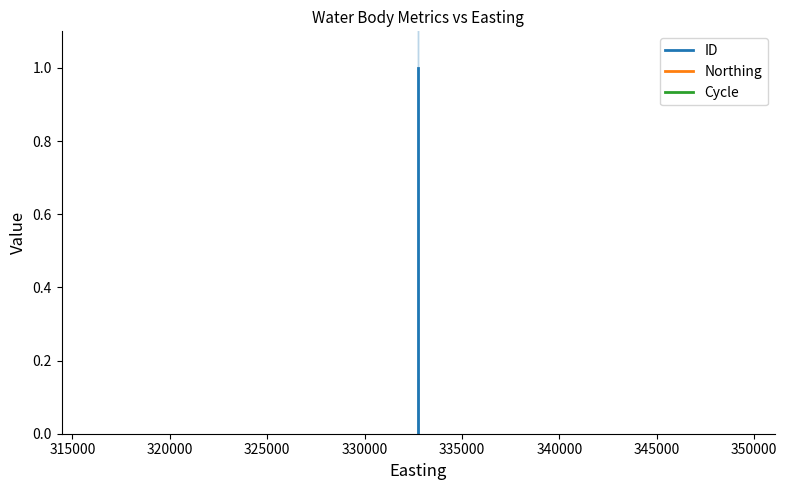

Reading right to left, list all the values displayed in this chart.

ID: 0.0	0.2	1.0
Northing: 0.0	0.0	0.0
Cycle: 0.0	0.0	0.0